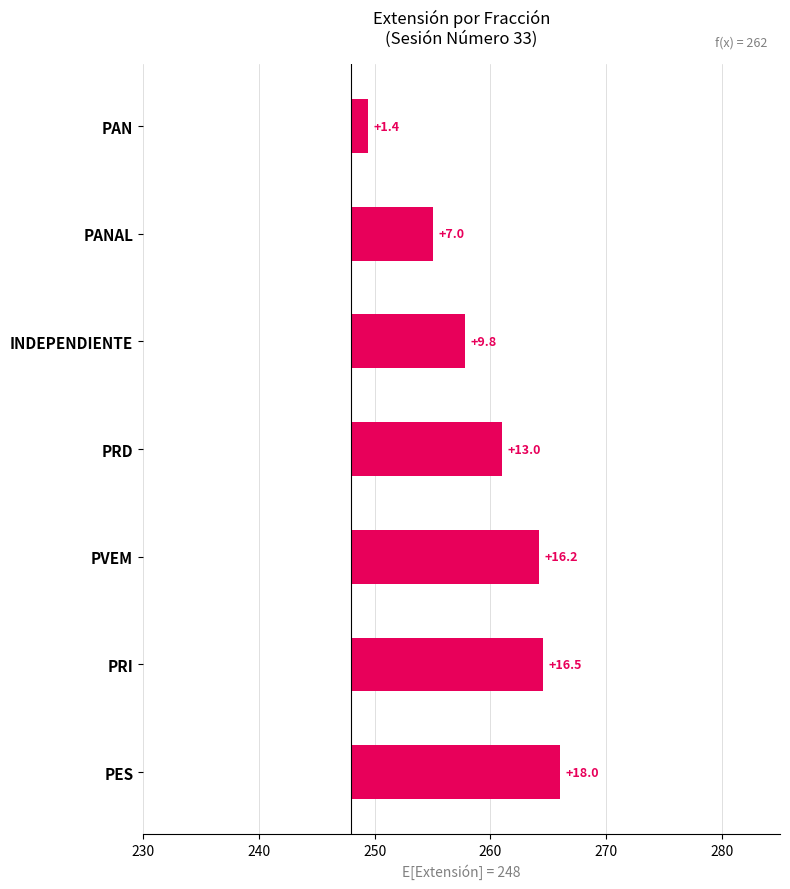

How many data points are above 13?

3